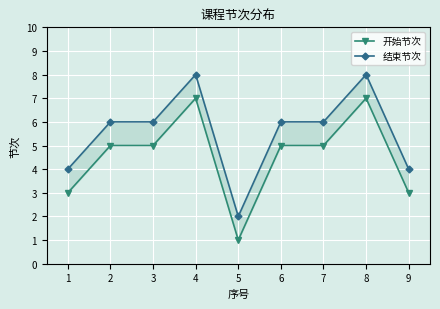

Which series has the largest total across all categories?

结束节次